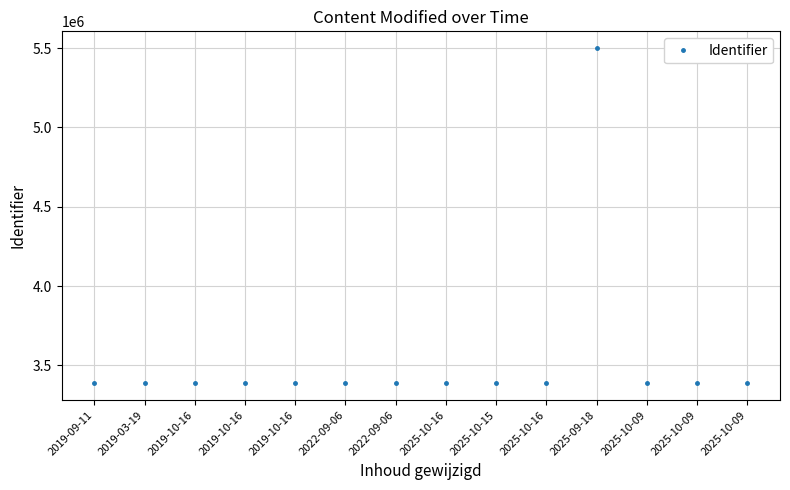

Reading left to right, transcribe all the data shown in this chart.

2019-09-11=3387186	2019-03-19=3387188	2019-10-16=3387191	2019-10-16=3387193	2019-10-16=3387201	2022-09-06=3387208	2022-09-06=3387219	2025-10-16=3387227	2025-10-15=3387229	2025-10-16=3387235	2025-09-18=5499823	2025-10-09=3387240	2025-10-09=3387248	2025-10-09=3387244